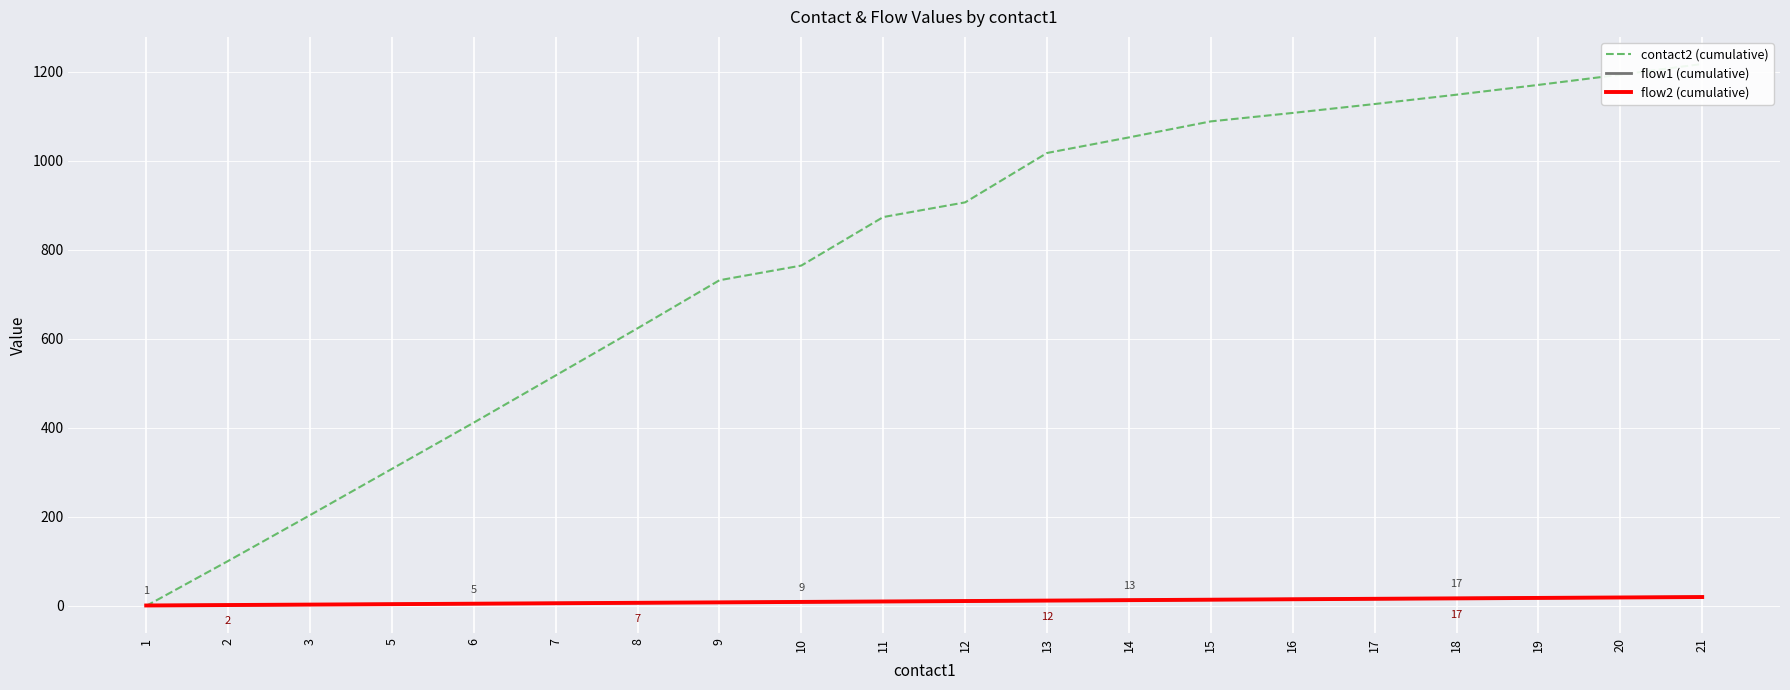

What is the minimum value for flow1 (cumulative)?

1